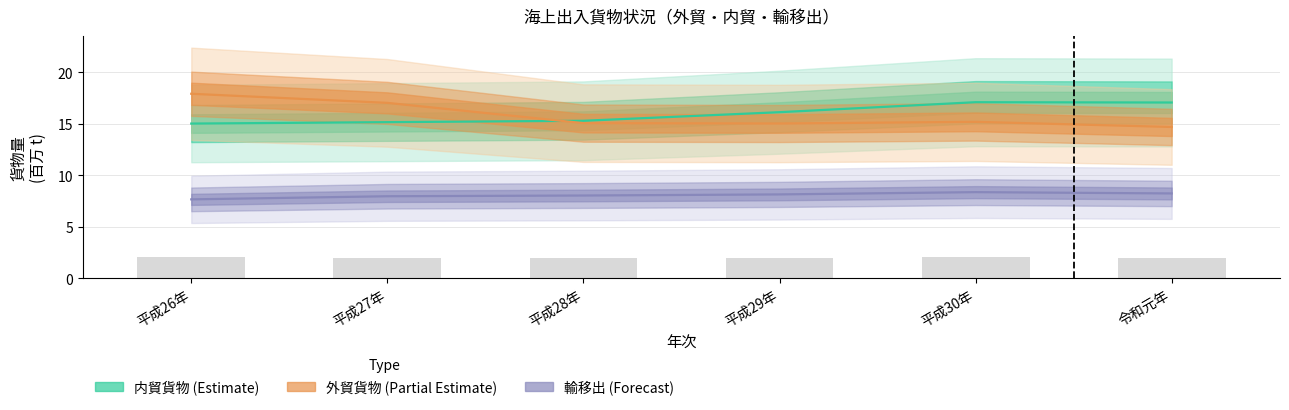

What is the label of the 4th bar from the left?

平成29年